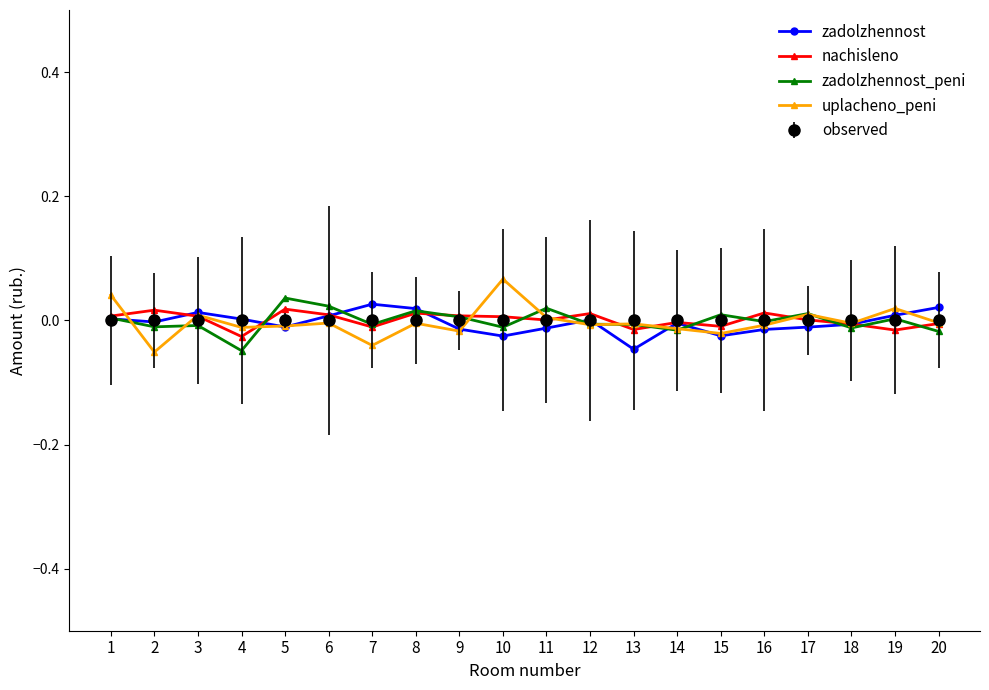

Rank the series by their average value, from highest to lowest.

nachisleno, observed, zadolzhennost_peni, uplacheno_peni, zadolzhennost